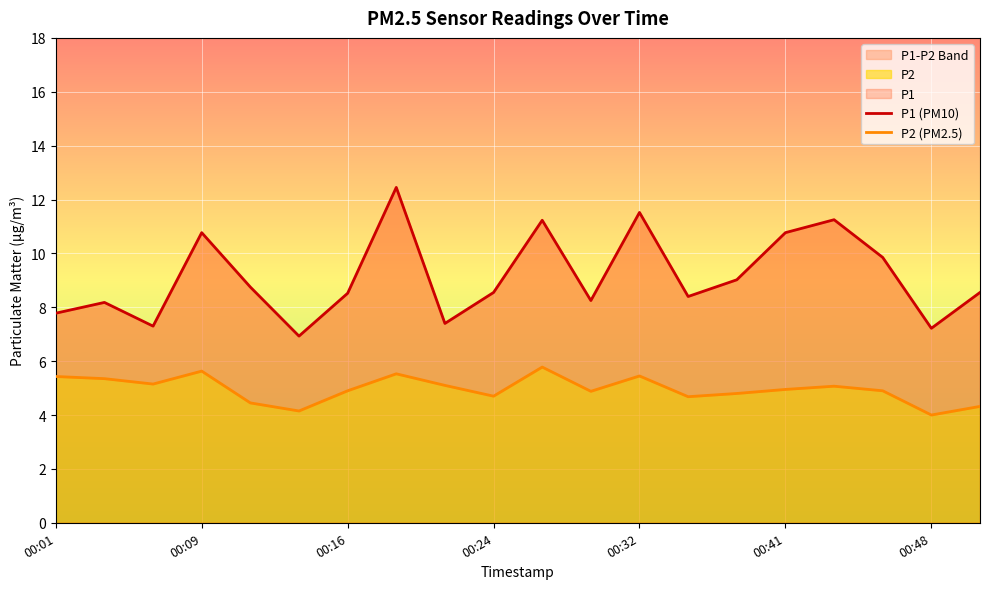

Count the number of categories in the chart.

20